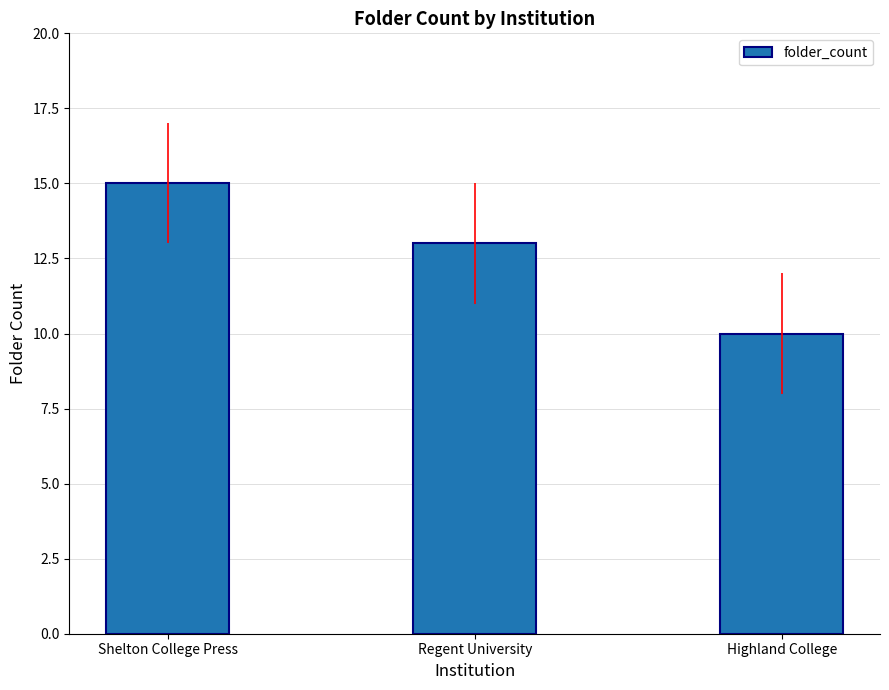

What is the label of the 2nd bar from the right?

Regent University